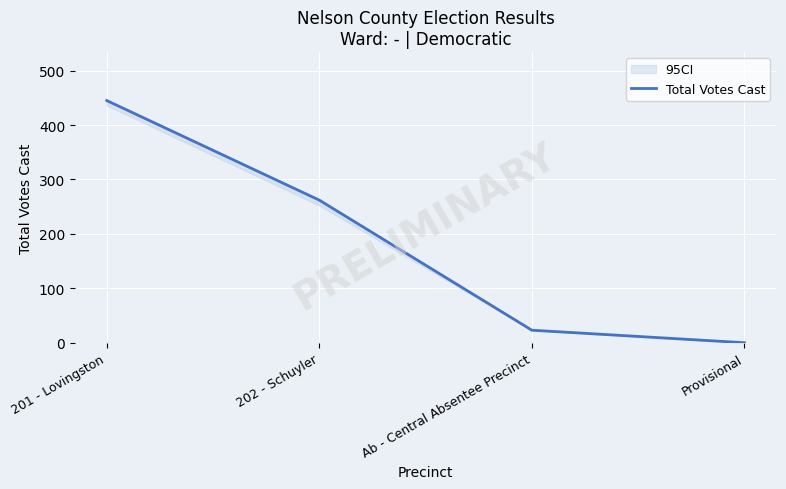

Is it true that the value at Ab - Central Absentee Precinct is 12?

False